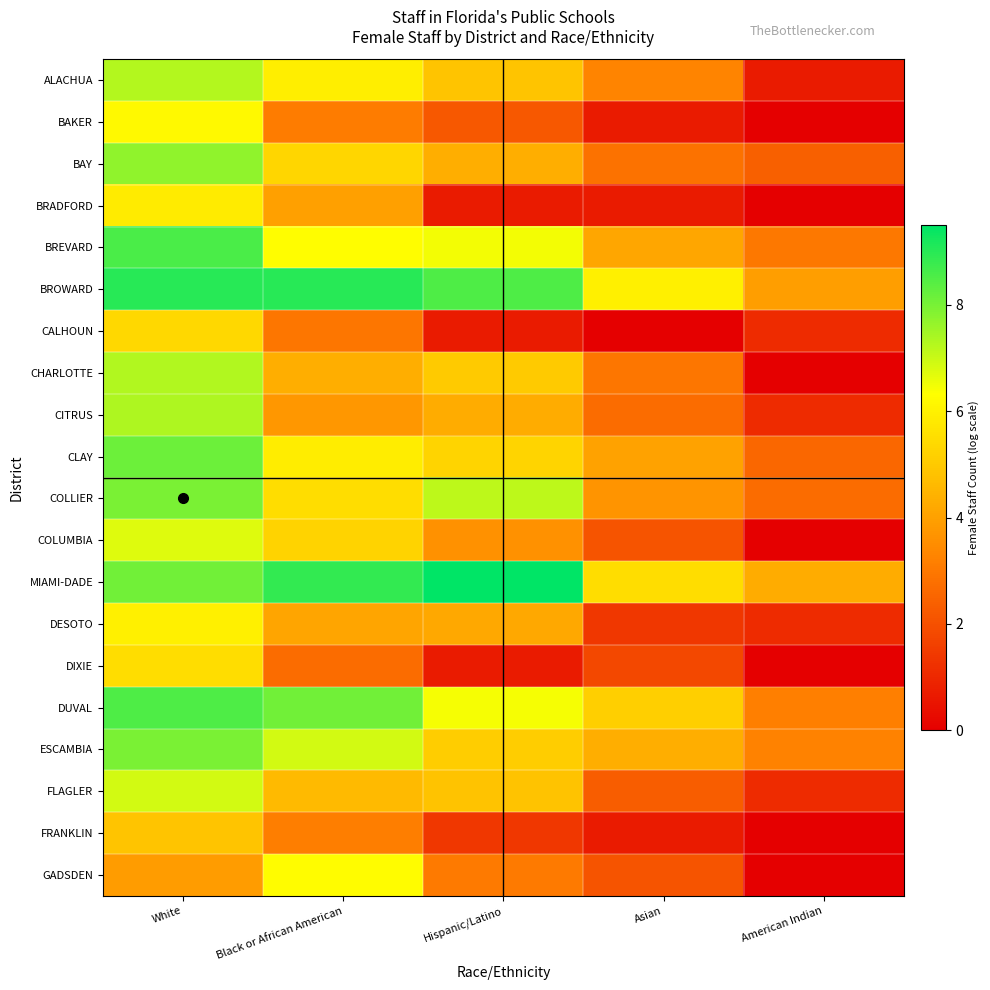

Which series changed the most between Black or African American and Hispanic/Latino?

BRADFORD